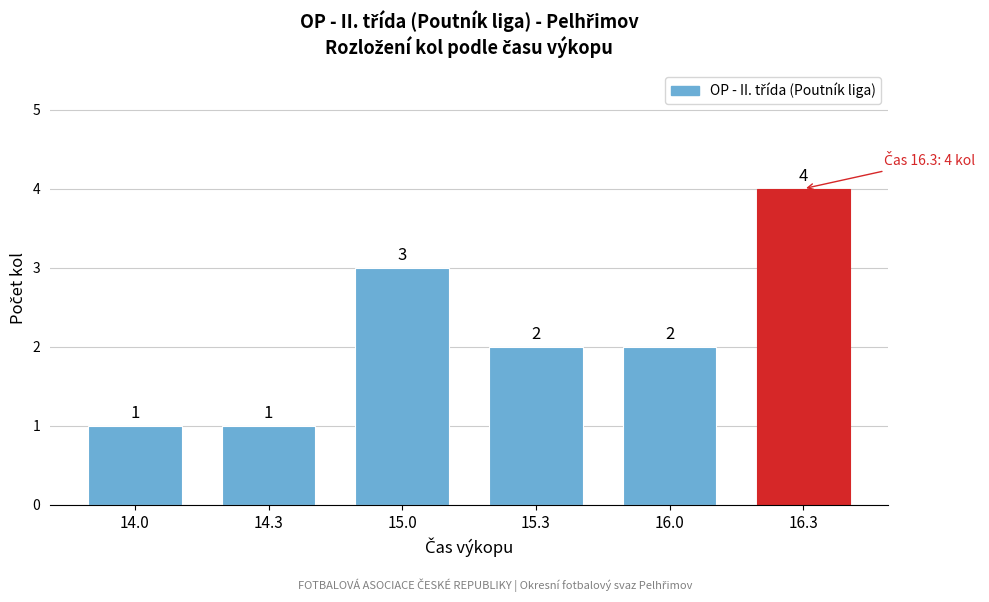

Reading left to right, extract all data points from this chart.

1	1	3	2	2	4